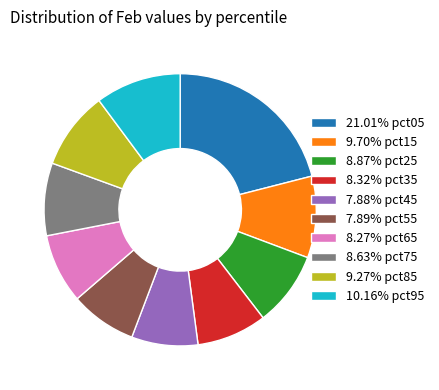

Does any single category account for the majority?

No